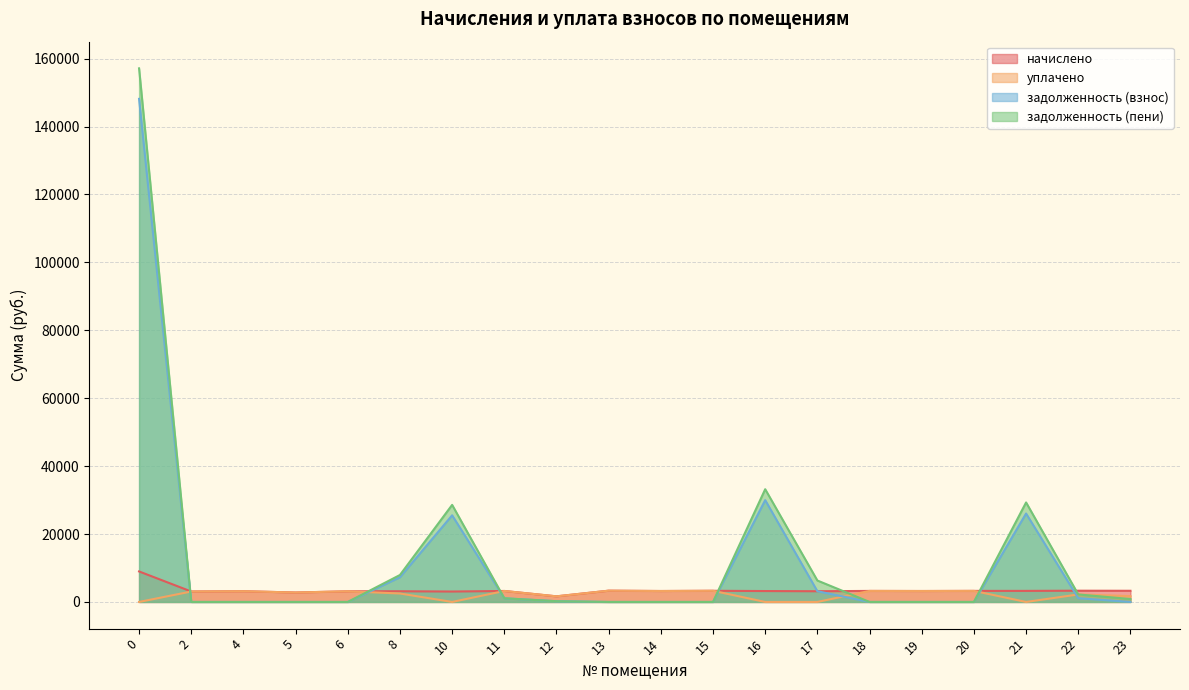

How many lines are shown in the chart?

4